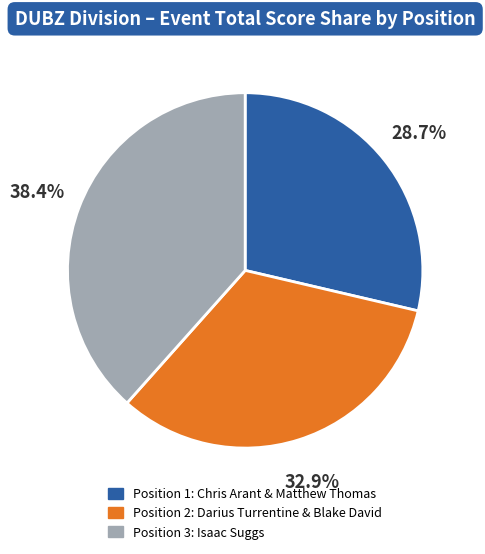

Does any single category account for the majority?

No